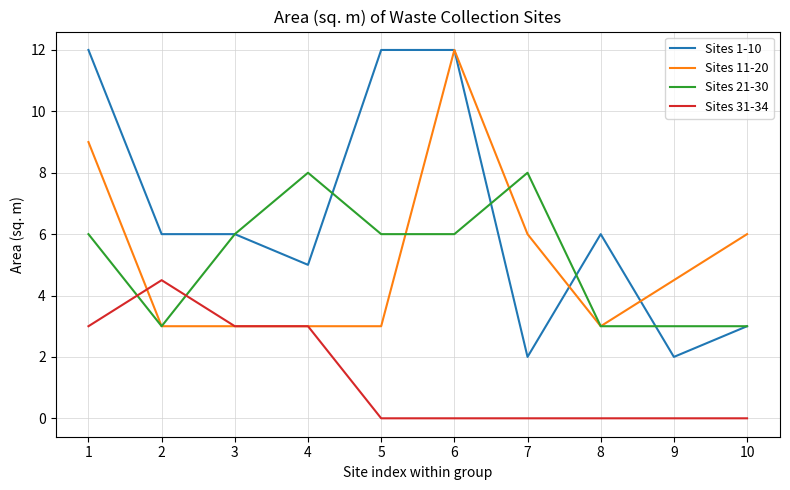

Is the value of Sites 31-34 at 5 greater than the value of Sites 1-10 at 3?

No